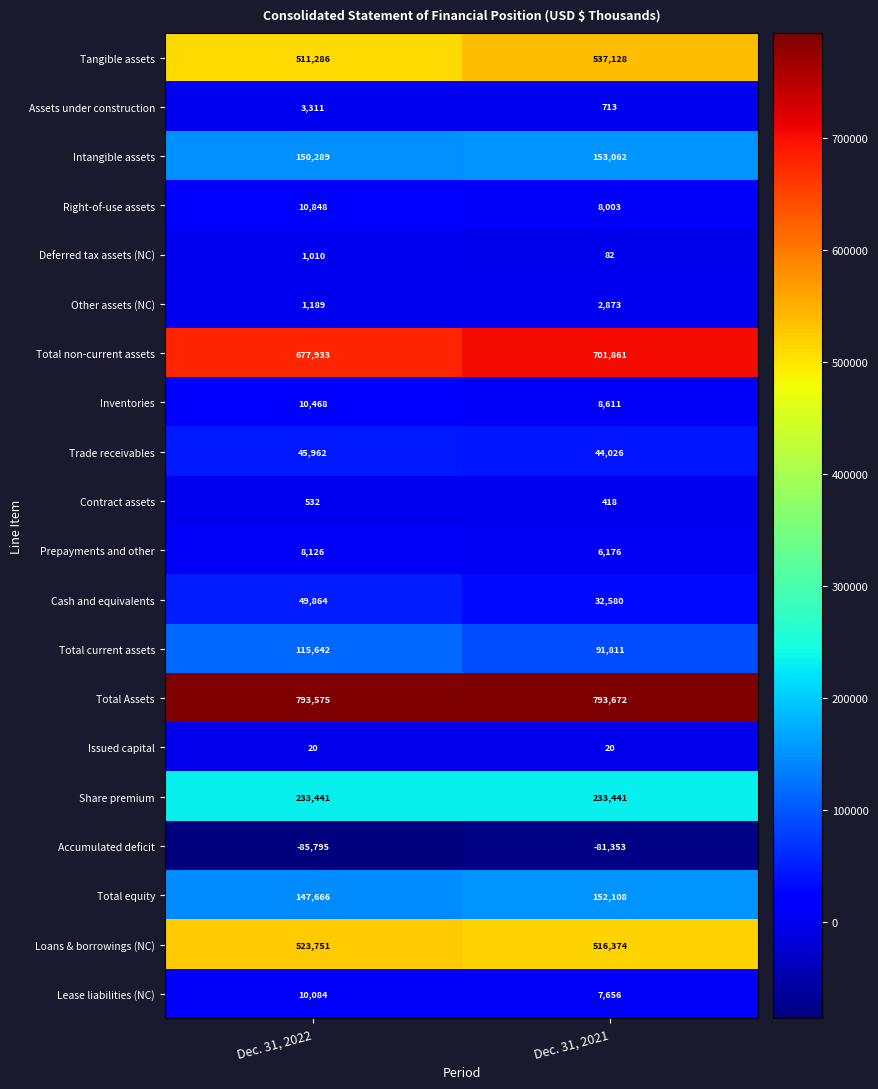

How many data points does each series have?

2